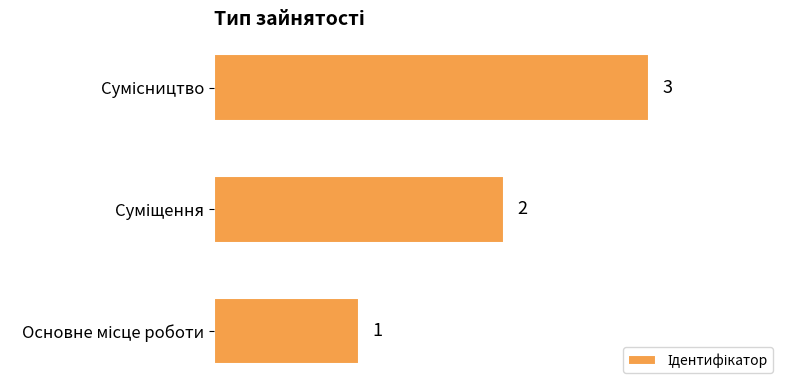

What is the greatest value displayed?

3